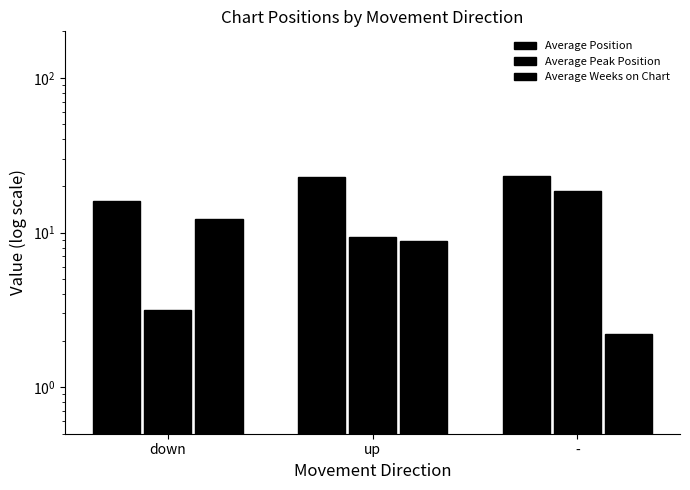

How many groups of bars are there?

3